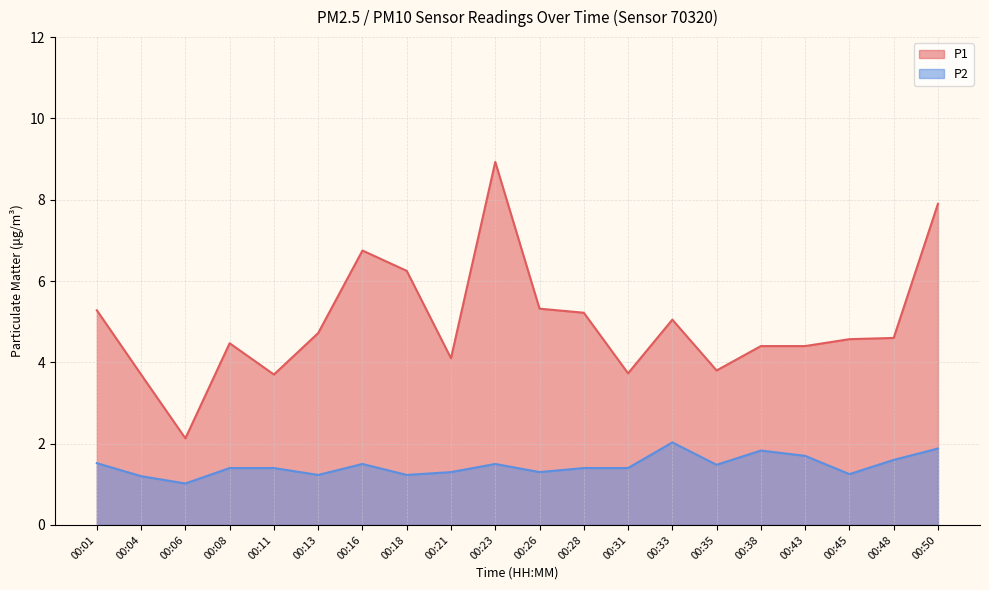

Where is P1 nearest to the value 5?

00:33